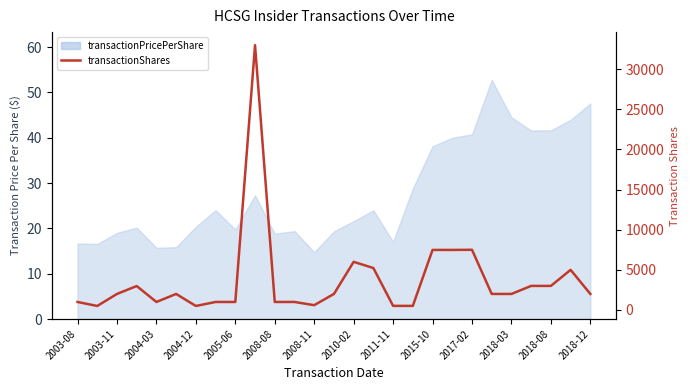

What is the sum of all values?

101314